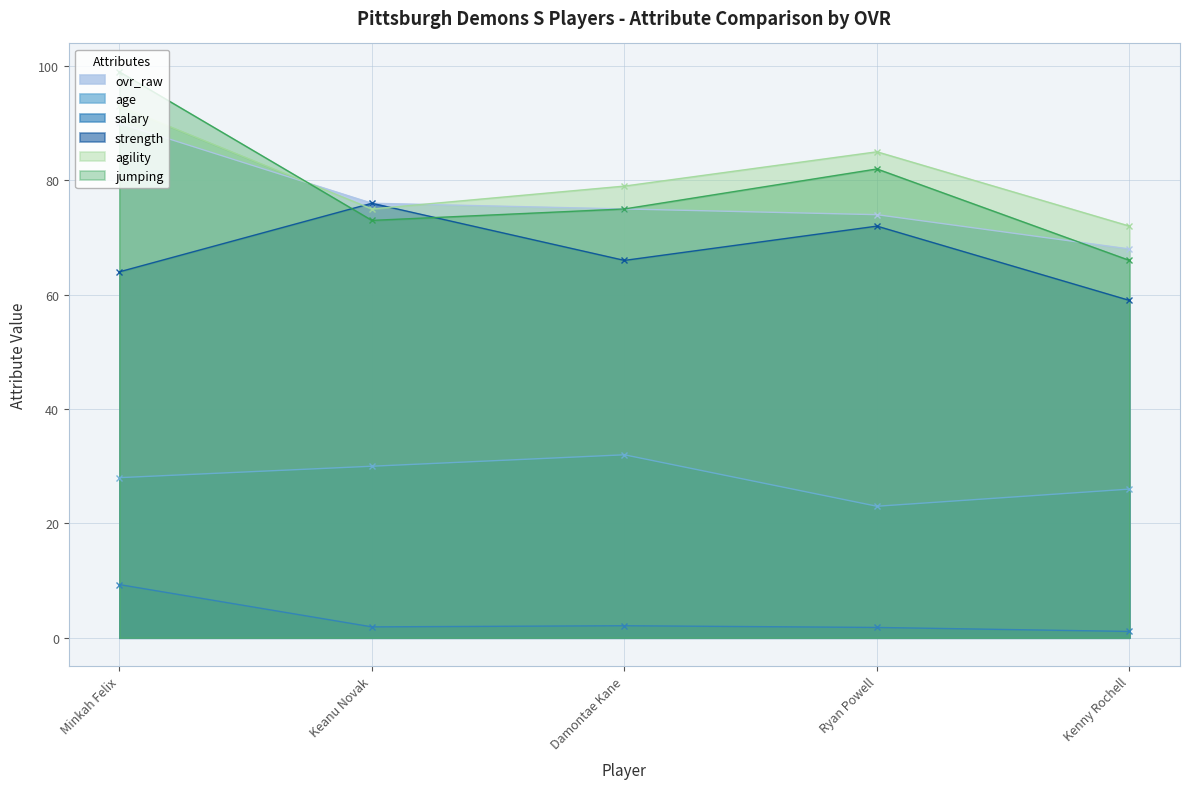

The age series shows 14.0 at Minkah Felix. True or false?

False